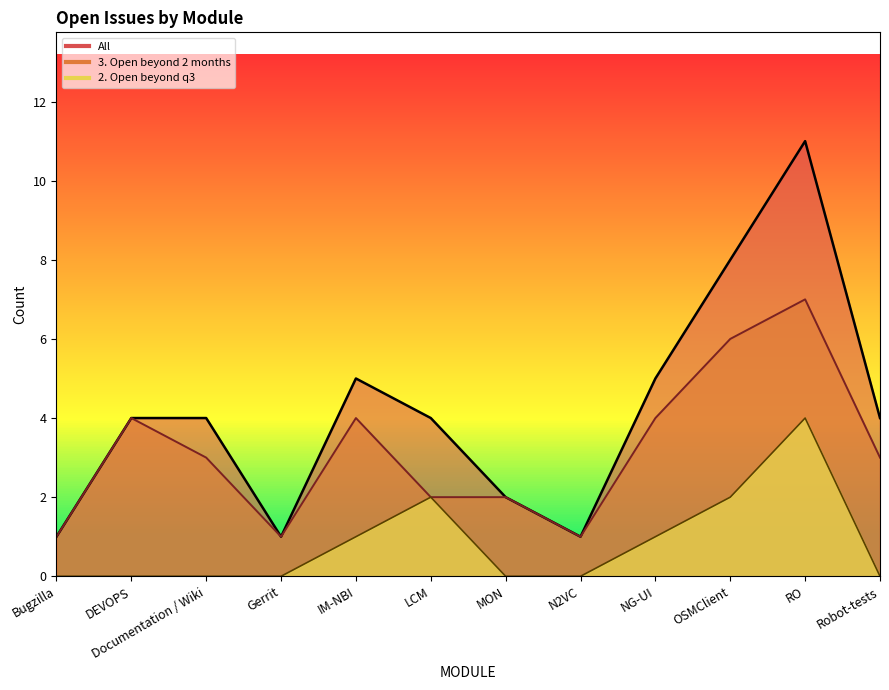

Rank the series by their maximum value, from highest to lowest.

All, 3. Open beyond 2 months, 2. Open beyond q3